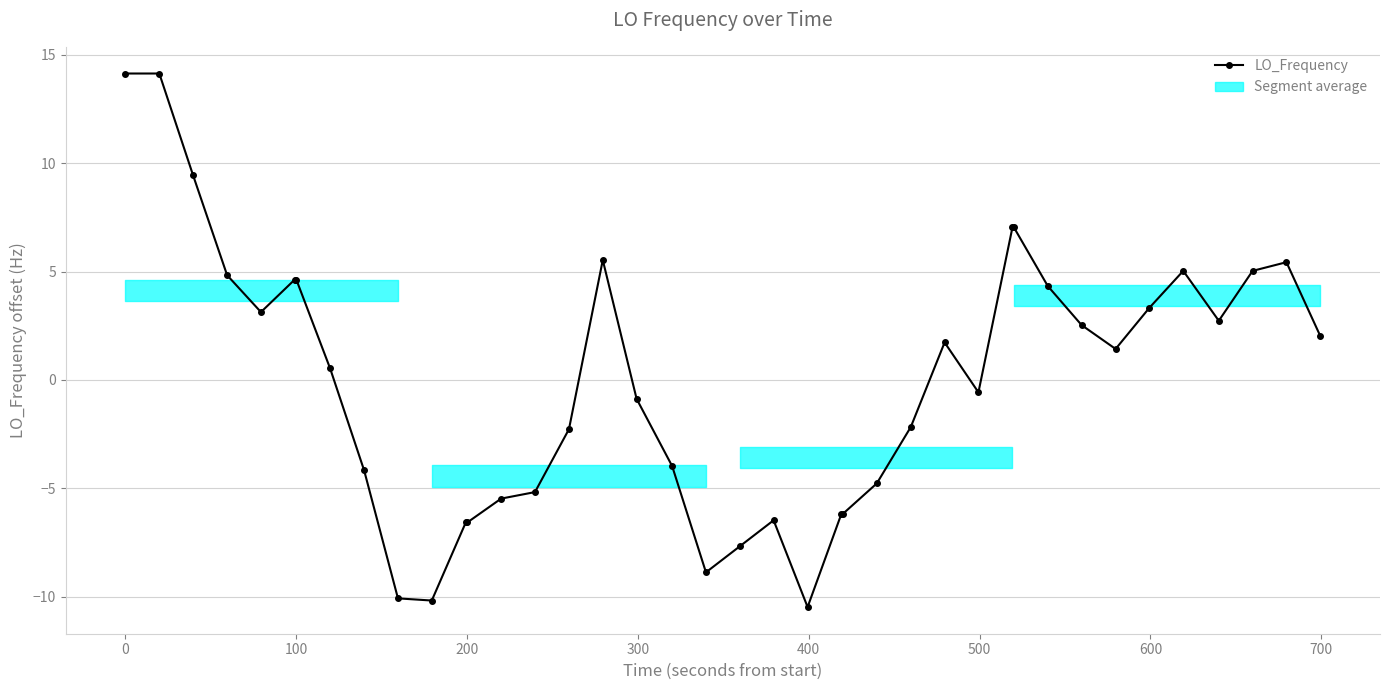

What is the difference between the second highest and second lowest values?

24.3